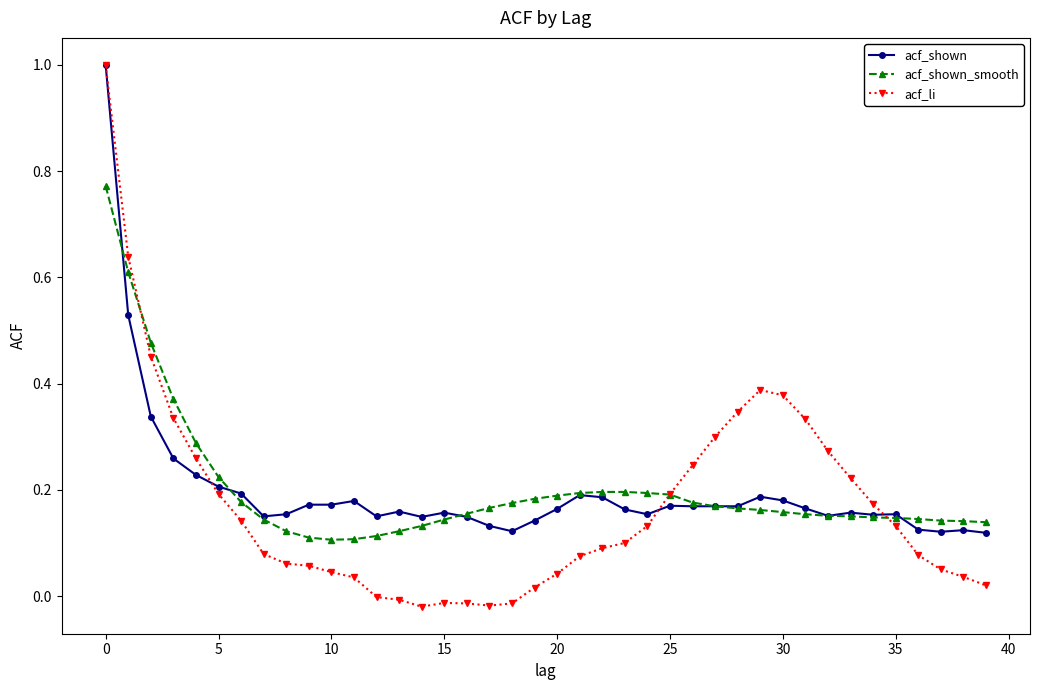

What is the greatest value displayed?

1.0